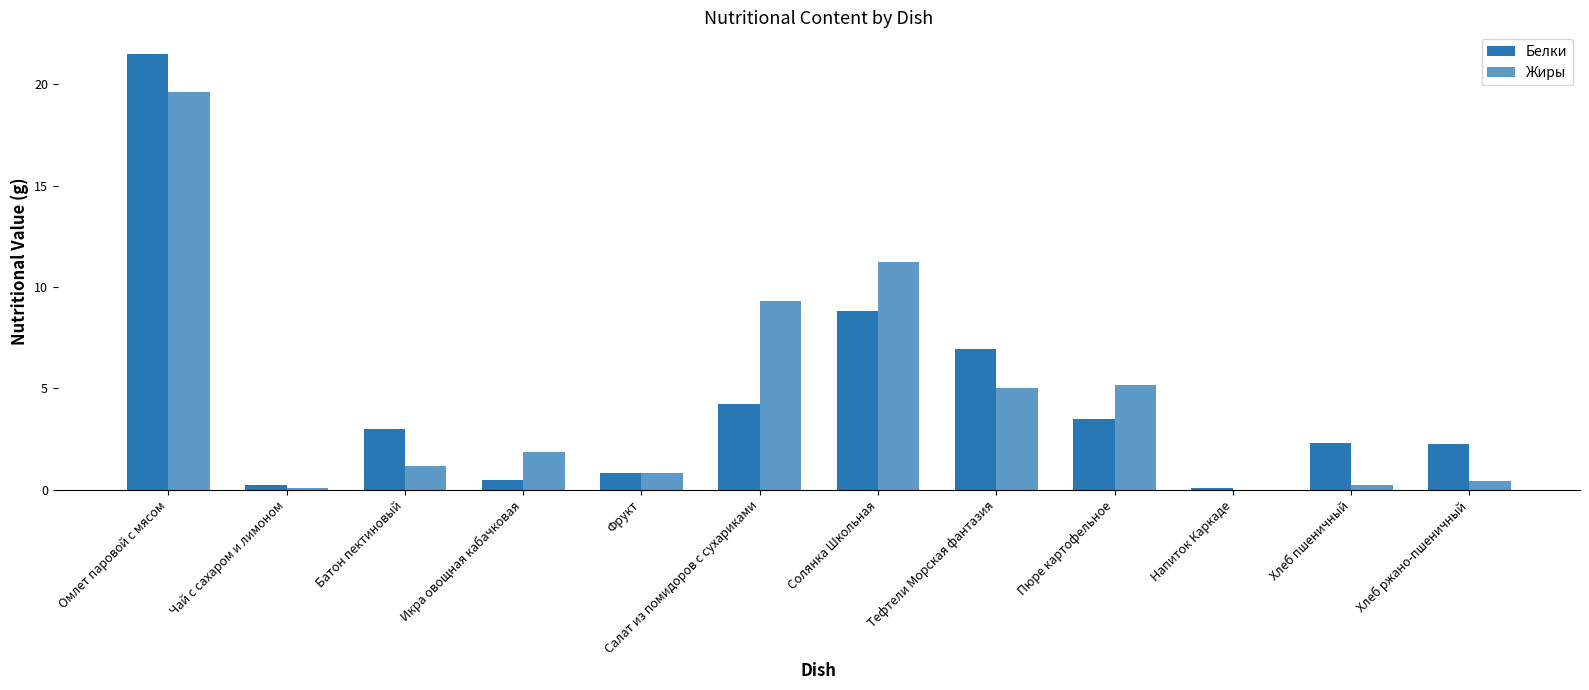

Are the bars horizontal?

No